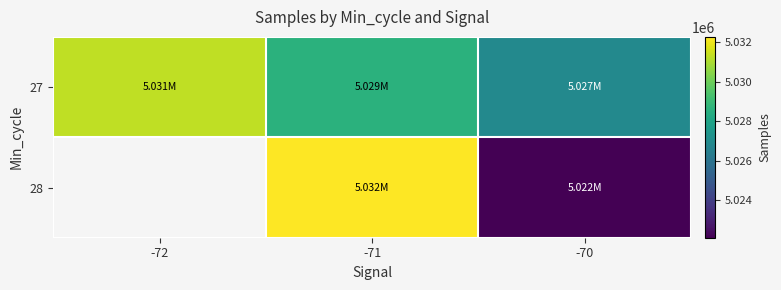

How many values in 28 are above zero?

2